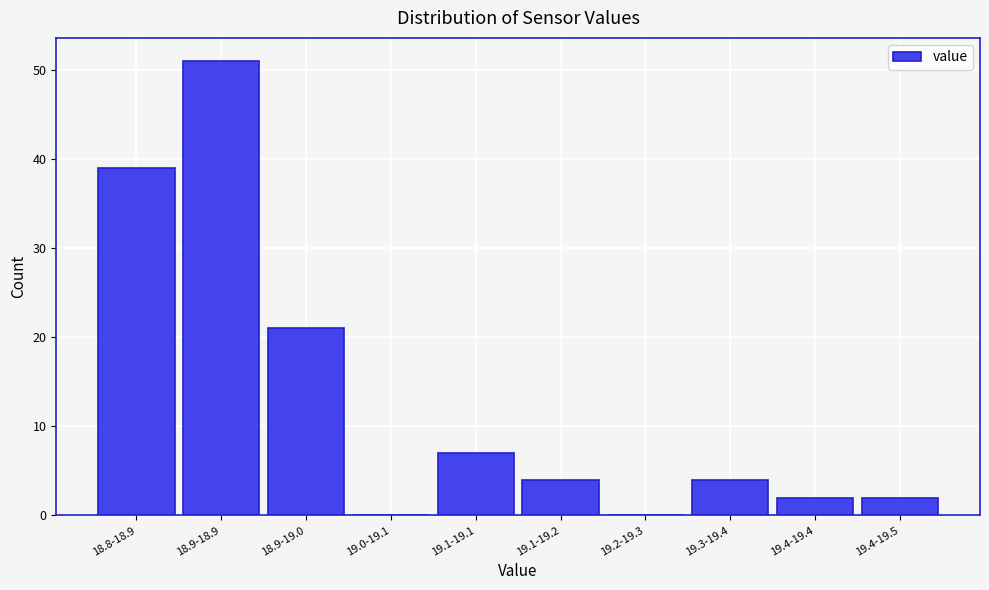

Reading left to right, list all the values displayed in this chart.

18.8-18.9=39	18.9-18.9=51	18.9-19.0=21	19.0-19.1=0	19.1-19.1=7	19.1-19.2=4	19.2-19.3=0	19.3-19.4=4	19.4-19.4=2	19.4-19.5=2